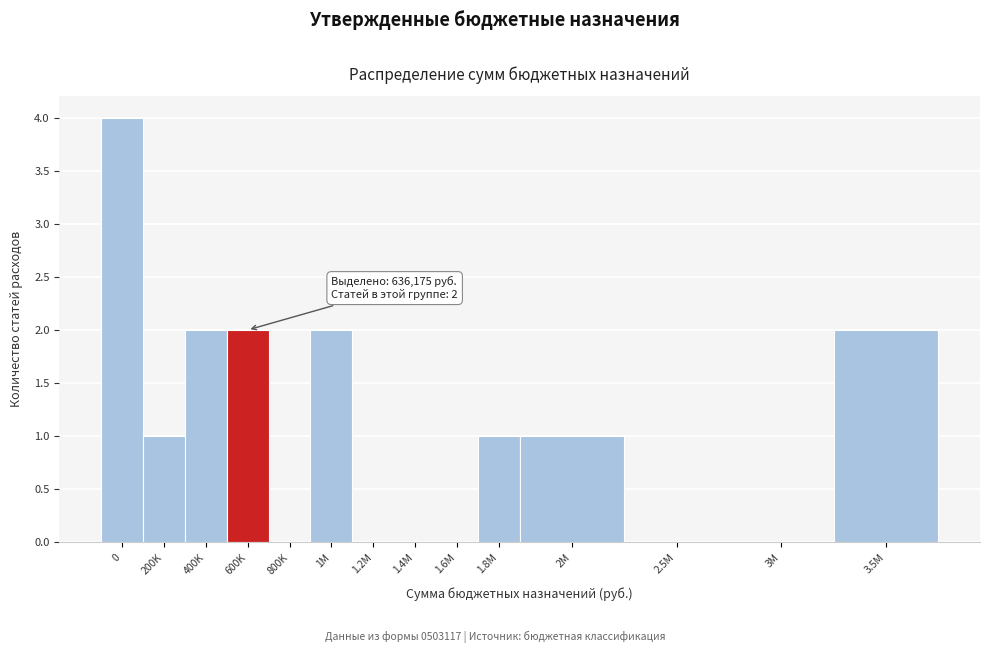

Reading left to right, transcribe all the data shown in this chart.

0=4	200K=1	400K=2	600K=2	800K=0	1M=2	1.2M=0	1.4M=0	1.6M=0	1.8M=1	2M=1	2.5M=0	3M=0	3.5M=2